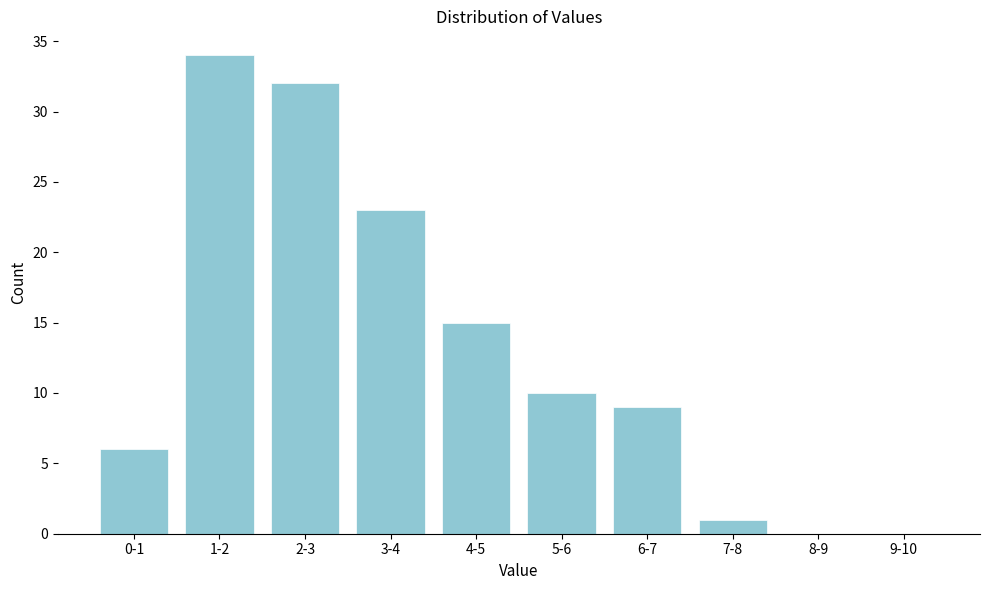

Reading left to right, what are all the values shown in this chart?

0-1=6	1-2=34	2-3=32	3-4=23	4-5=15	5-6=10	6-7=9	7-8=1	8-9=0	9-10=0